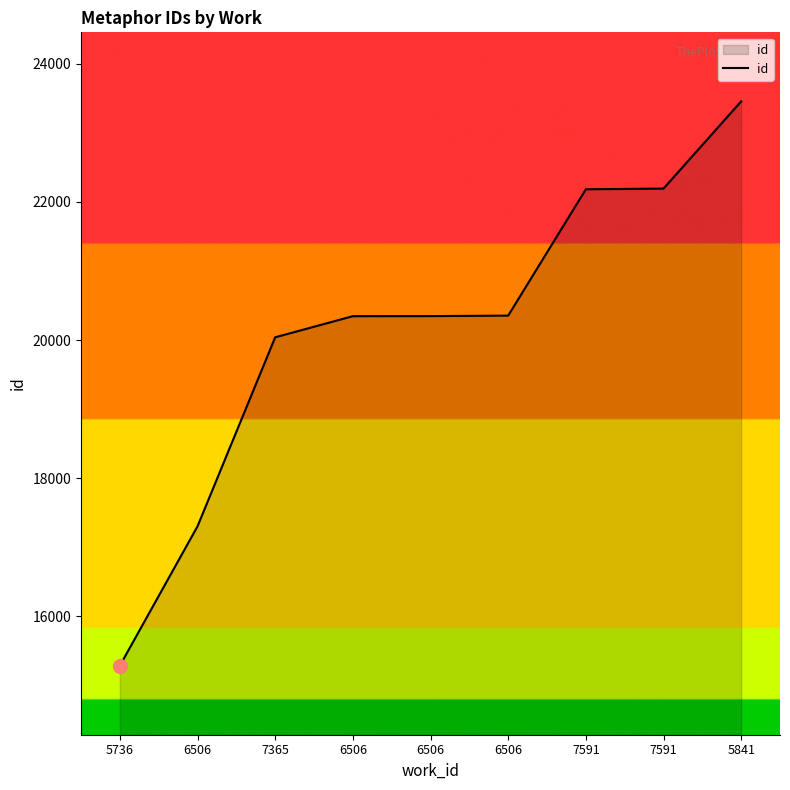

Which category has the highest value across all series?

5841